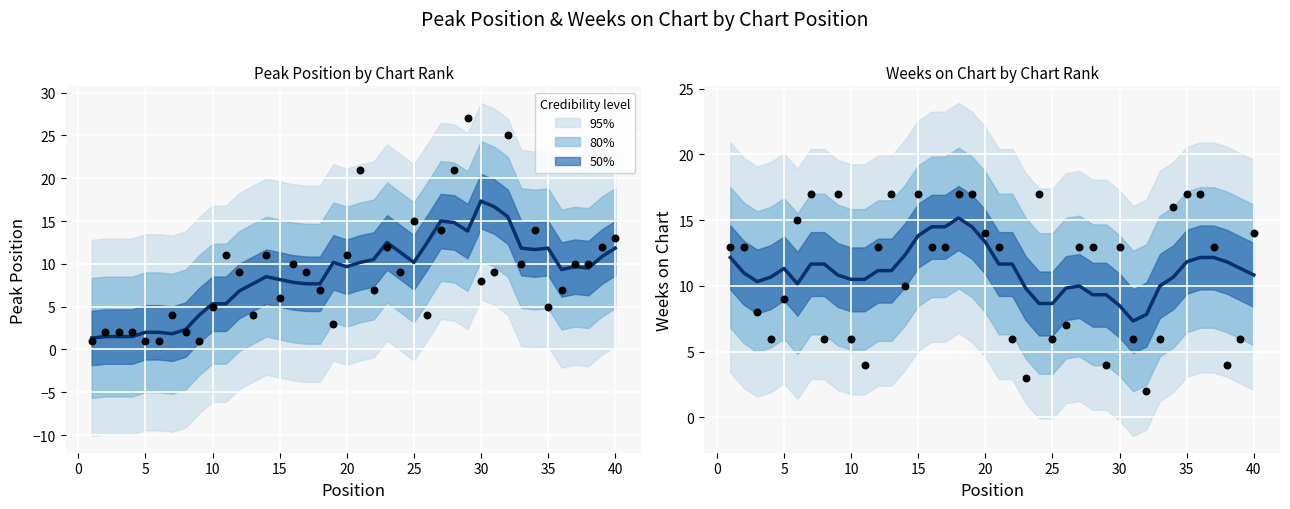

At how many categories does at least one series exceed 6?

40